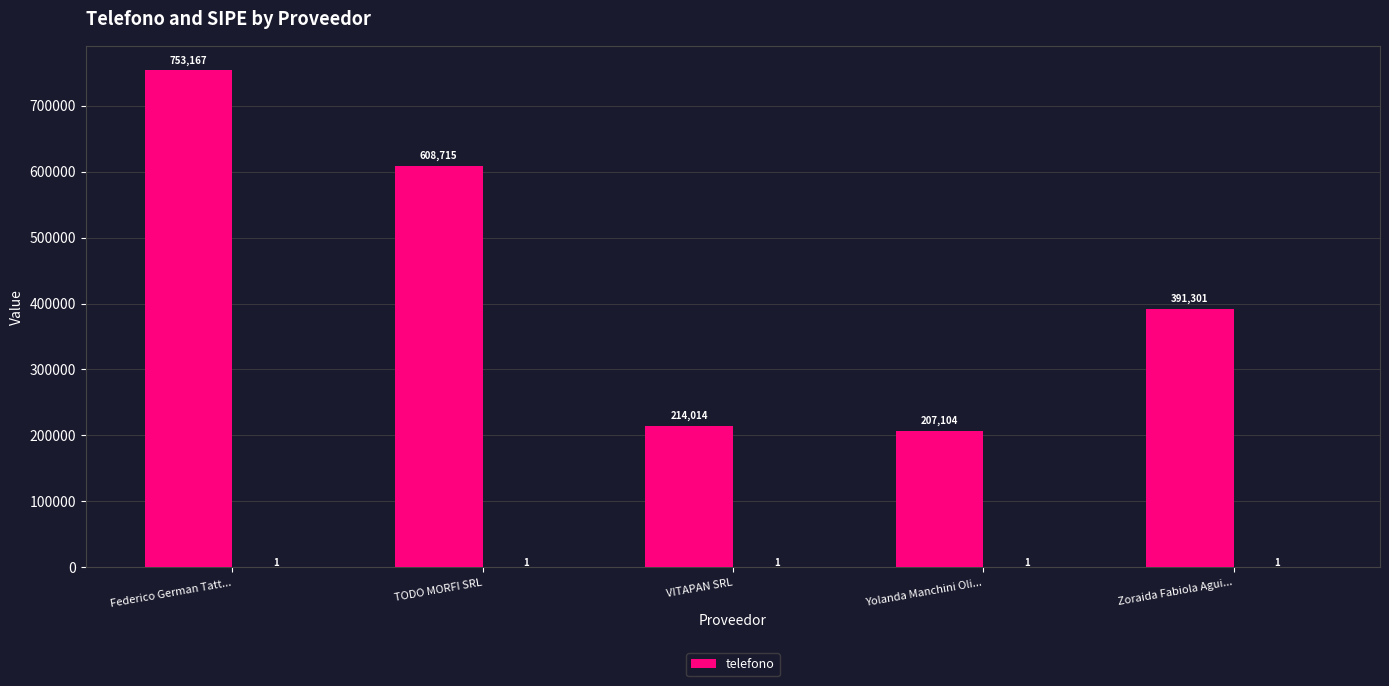

What is the approximate value at Federico German Tatt..., to the nearest 100?

753200